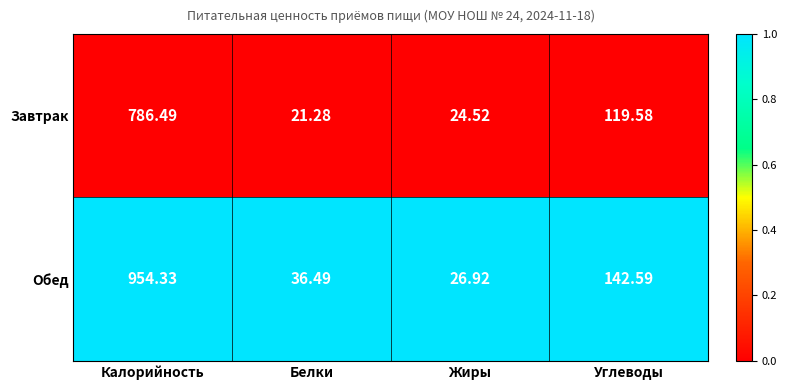

Which category has the highest value in the Обед series?

Калорийность